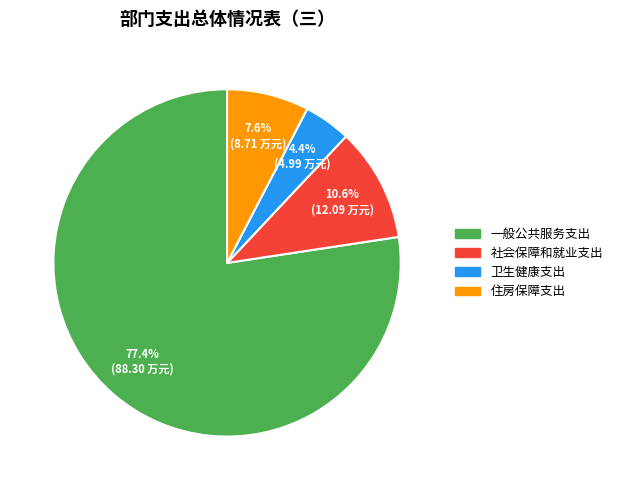

Rank the categories by value from lowest to highest.

卫生健康支出, 住房保障支出, 社会保障和就业支出, 一般公共服务支出